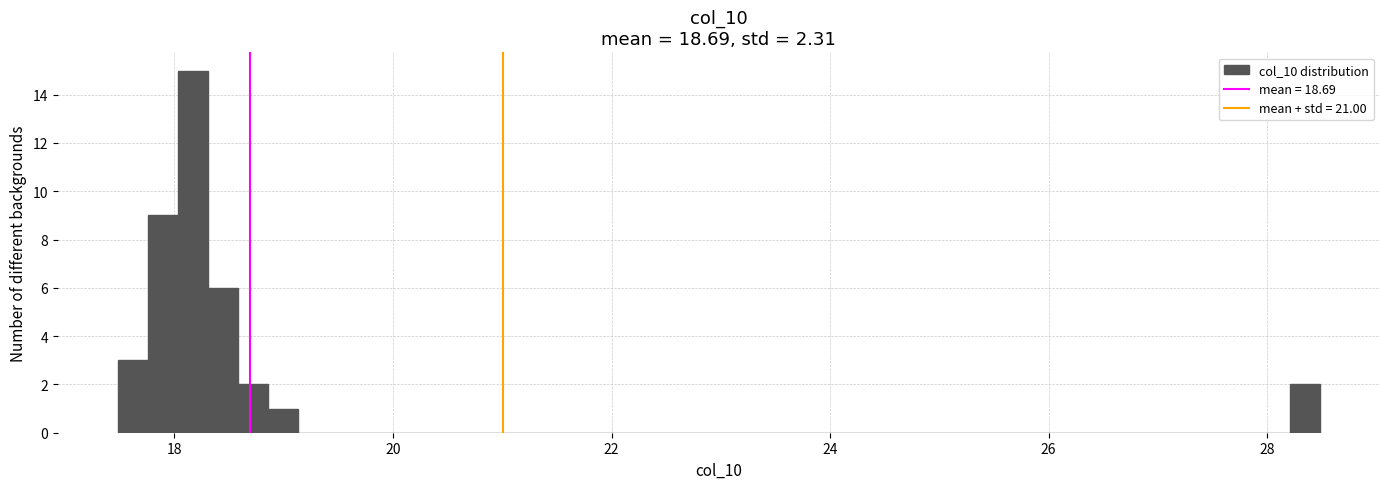

Read against the x-axis, roughly where is the centre of the tallest bar?

18.2